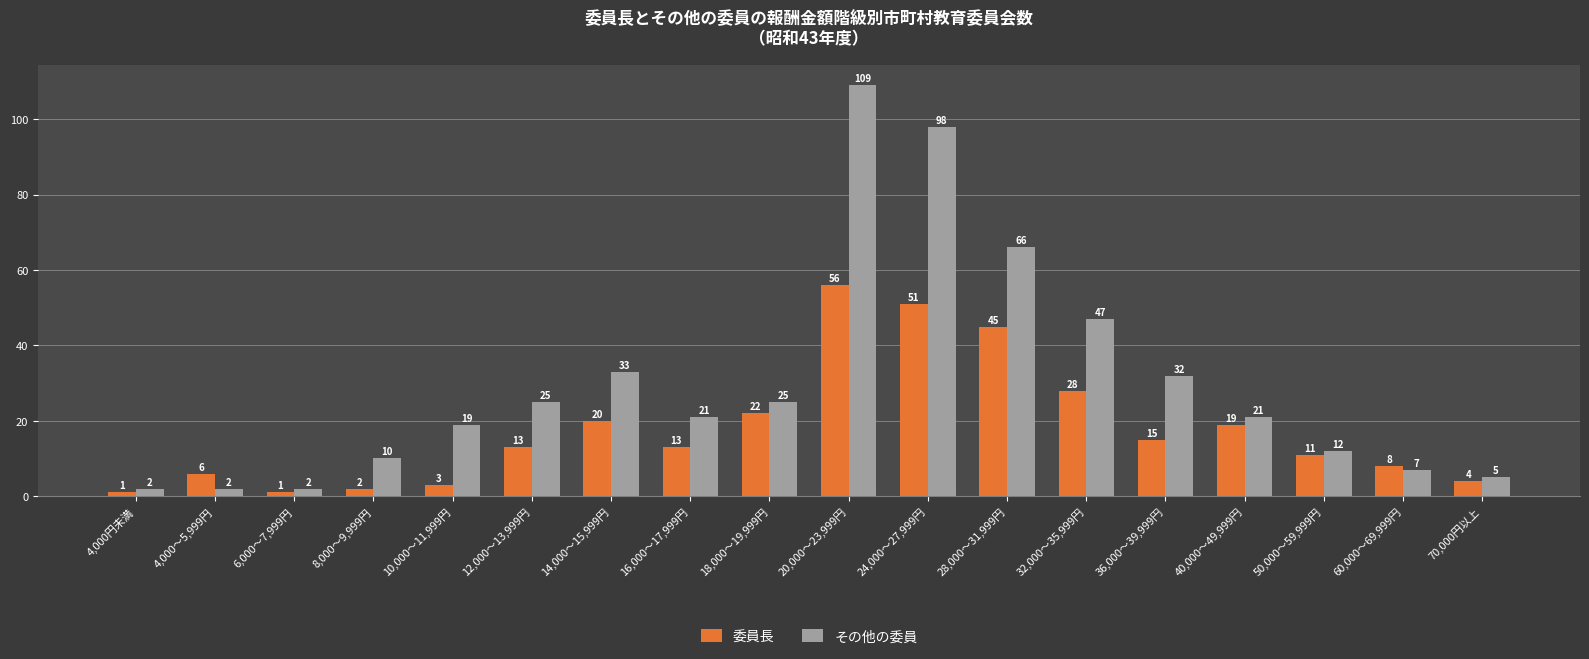

Reading right to left, list all the values displayed in this chart.

委員長: 4	8	11	19	15	28	45	51	56	22	13	20	13	3	2	1	6	1
その他の委員: 5	7	12	21	32	47	66	98	109	25	21	33	25	19	10	2	2	2